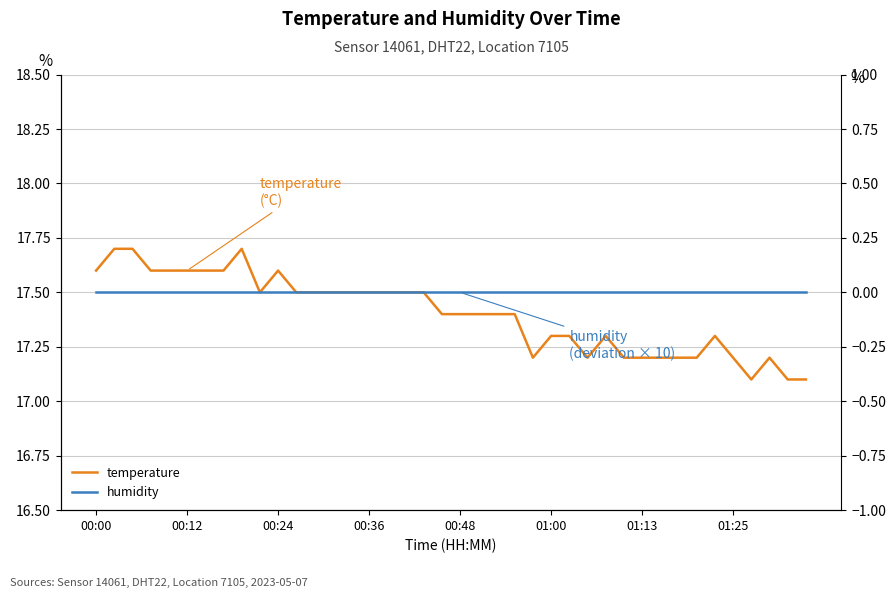

What is the value of the temperature point at the 36th from the left?

17.2